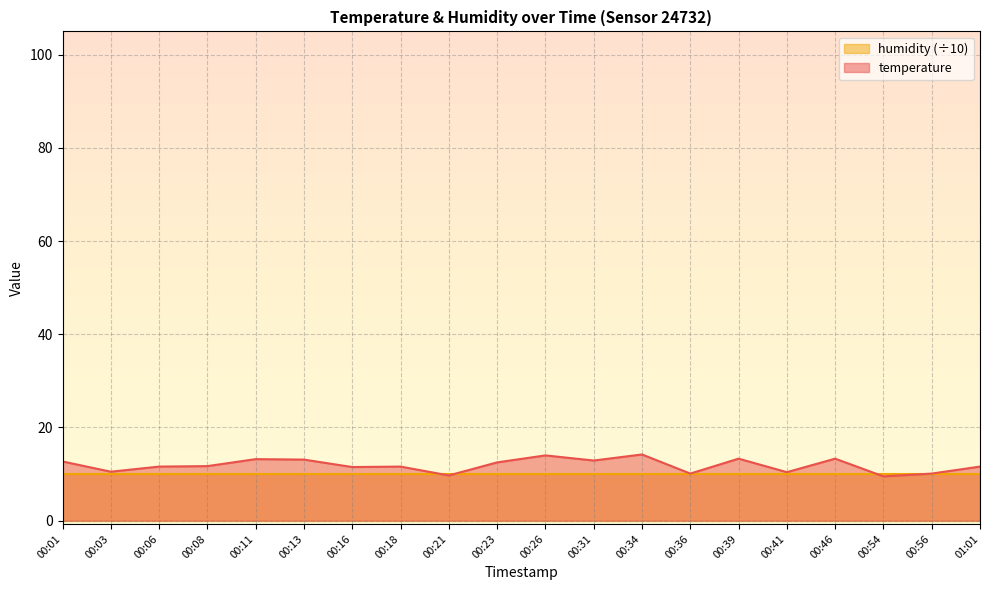

At which category does the chart reach its peak across all series?

00:34